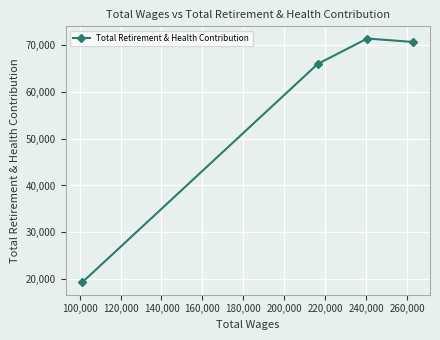

Reading left to right, extract all data points from this chart.

19287	65945	71372	70633